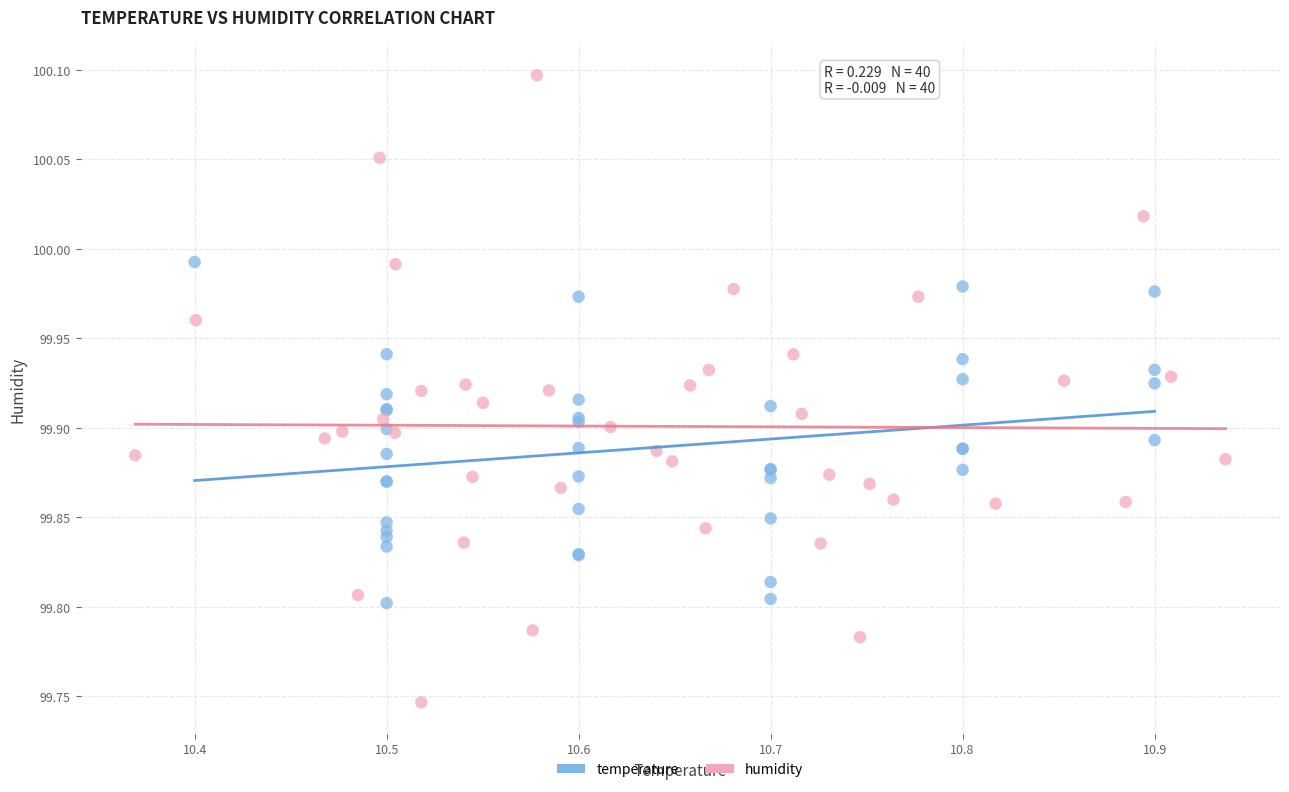

Which series reaches the maximum Y coordinate?

humidity